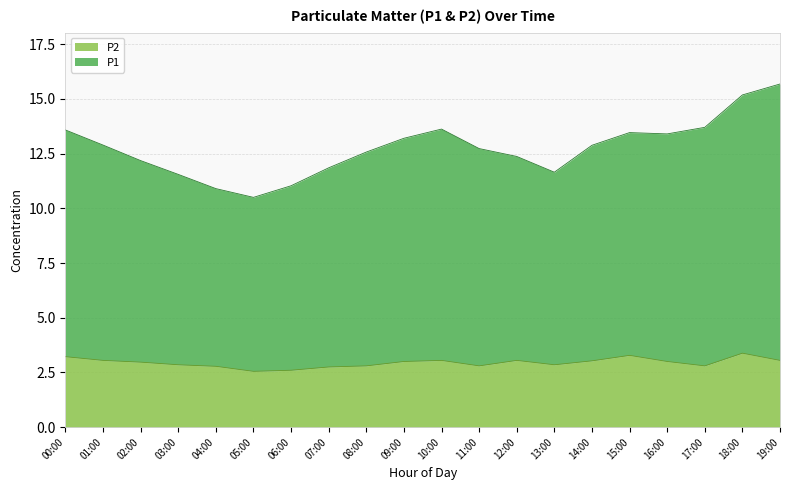

What value does the P2 series have at 04:00?

2.8